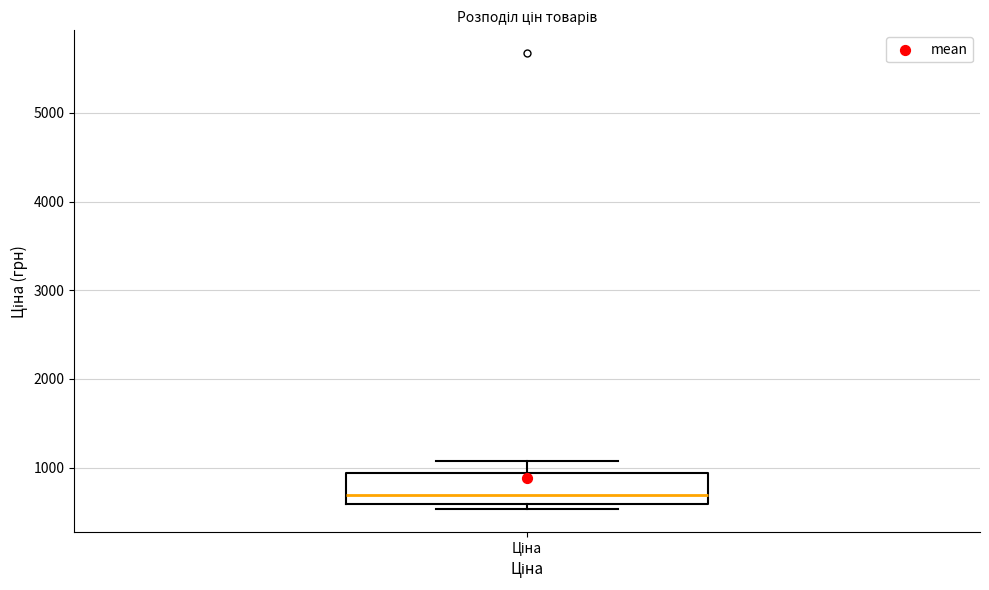

Transcribe this box plot: give where the median line is, the range the box spans, and where the two whiskers end, as read against the y-axis. The values are not printed on the chart, so give them approximately, as read against the axis.

median 700, box 600 to 900, whiskers 500 to 1100